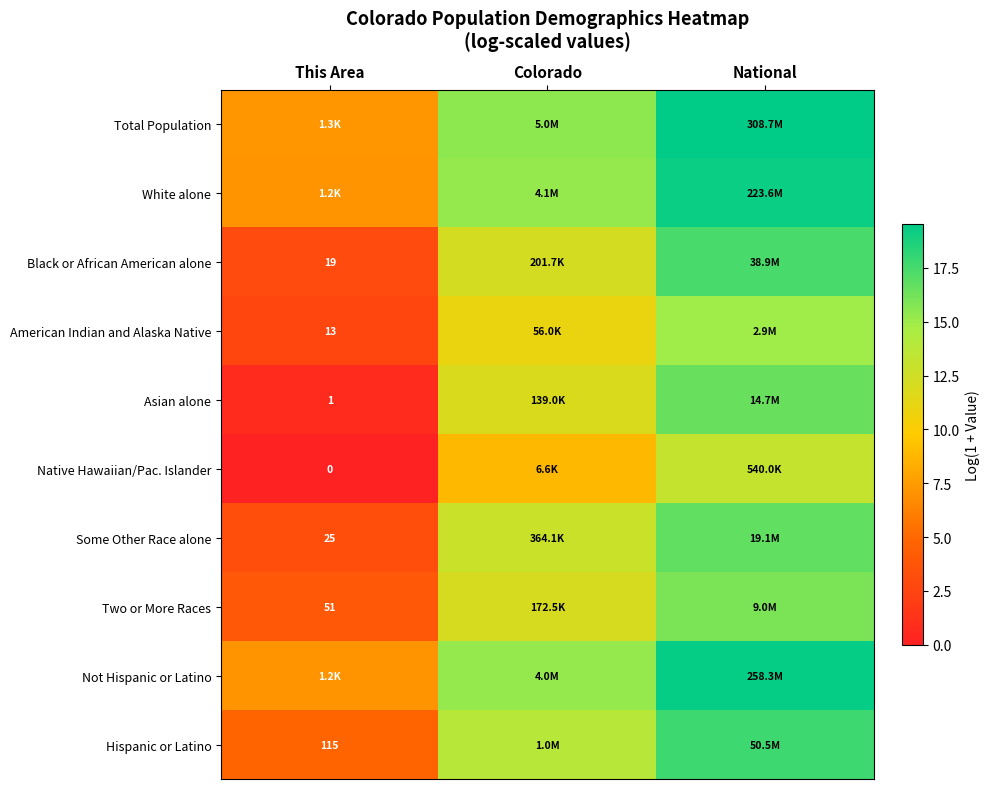

What is the difference between the Native Hawaiian/Pac. Islander values at Colorado and National?

4.4